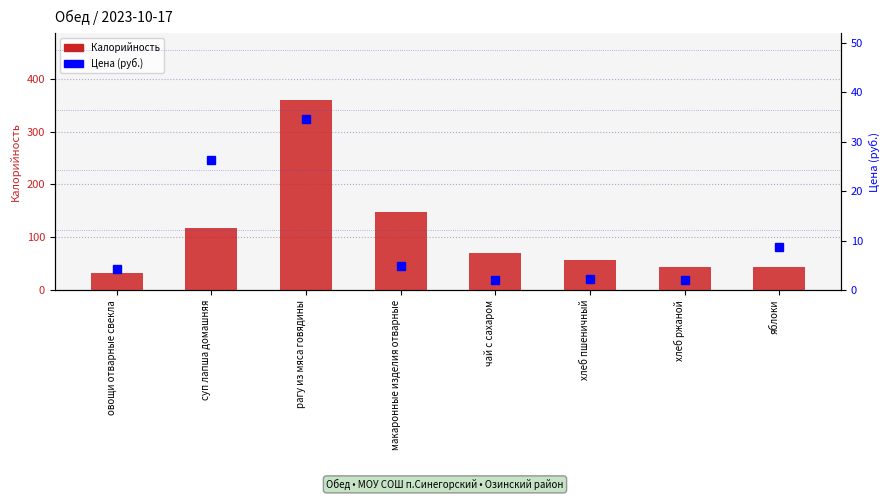

What is the total value across all series at хлеб ржаной?

45.0